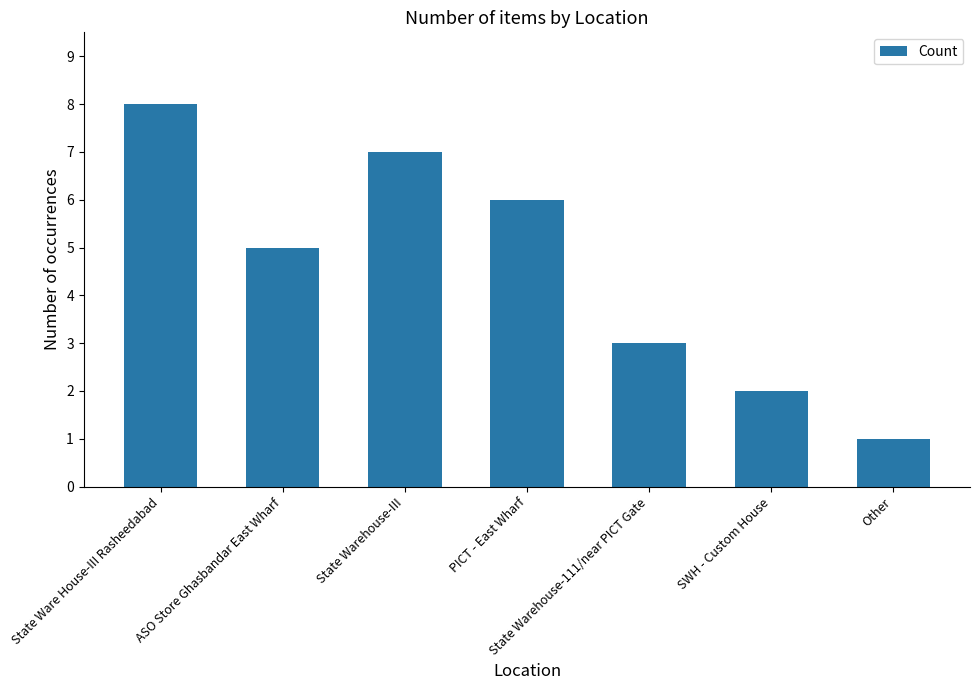

How many values are below 5?

3